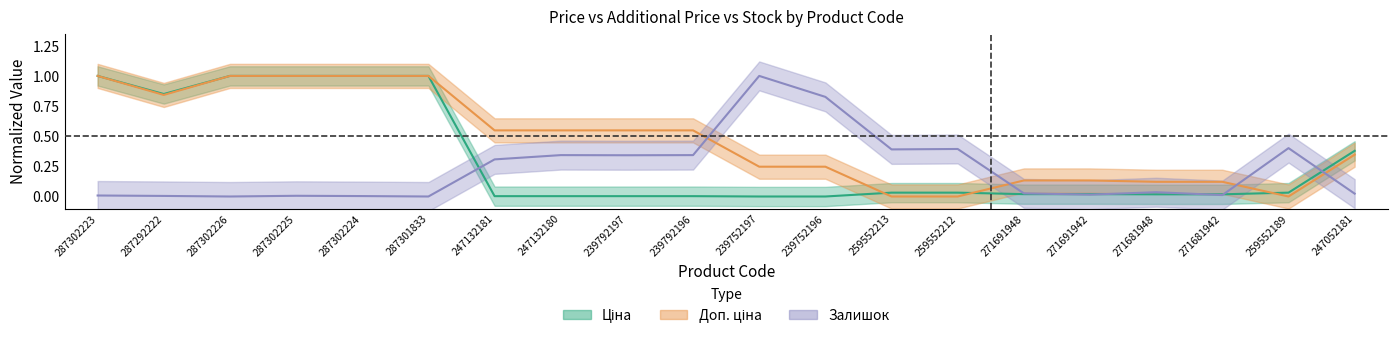

Between 239792196 and 271681942, which series saw the biggest shift?

Доп. ціна